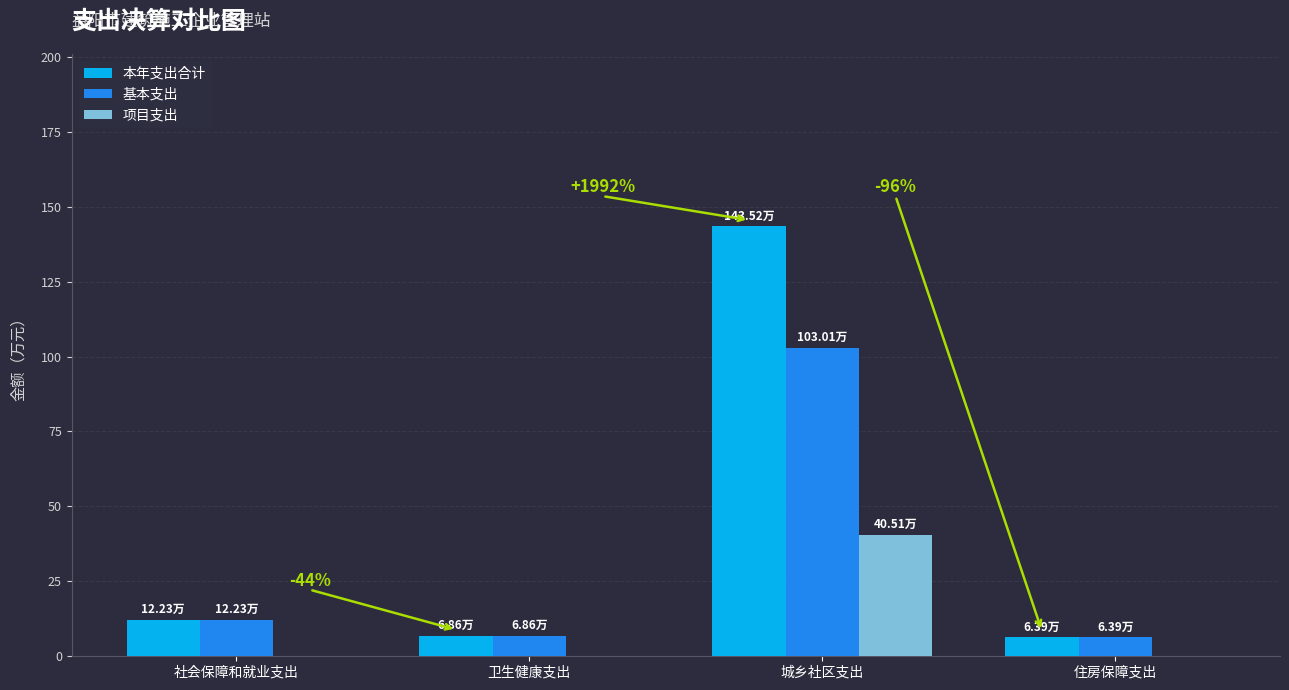

At which category is the sum across all series the highest?

城乡社区支出